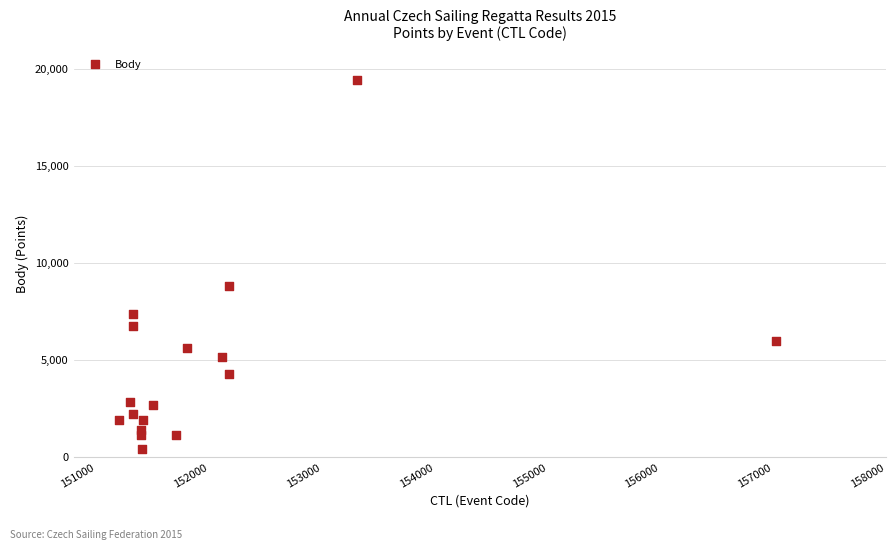

What Y value in the scatter plot is closest to 9909?

8814